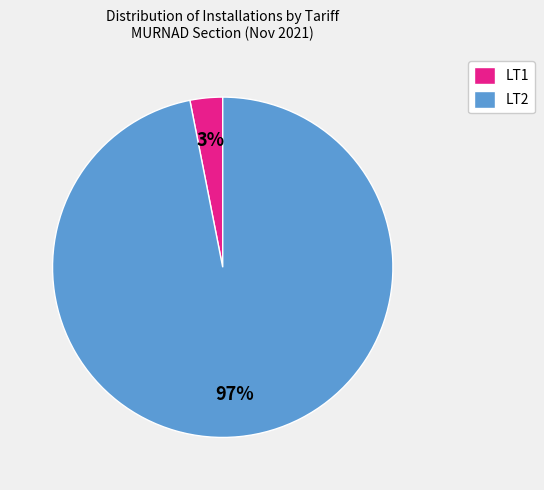

Does LT2 represent more than half of the total?

Yes